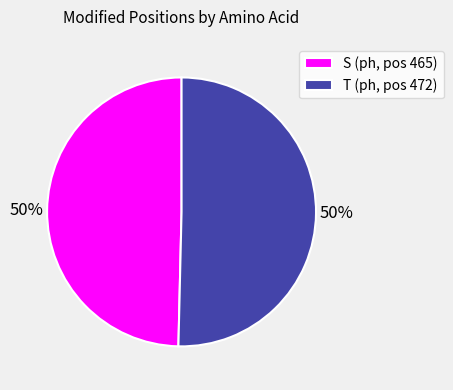

Do S (ph, pos 465) and T (ph, pos 472) together represent more than half of the pie?

Yes